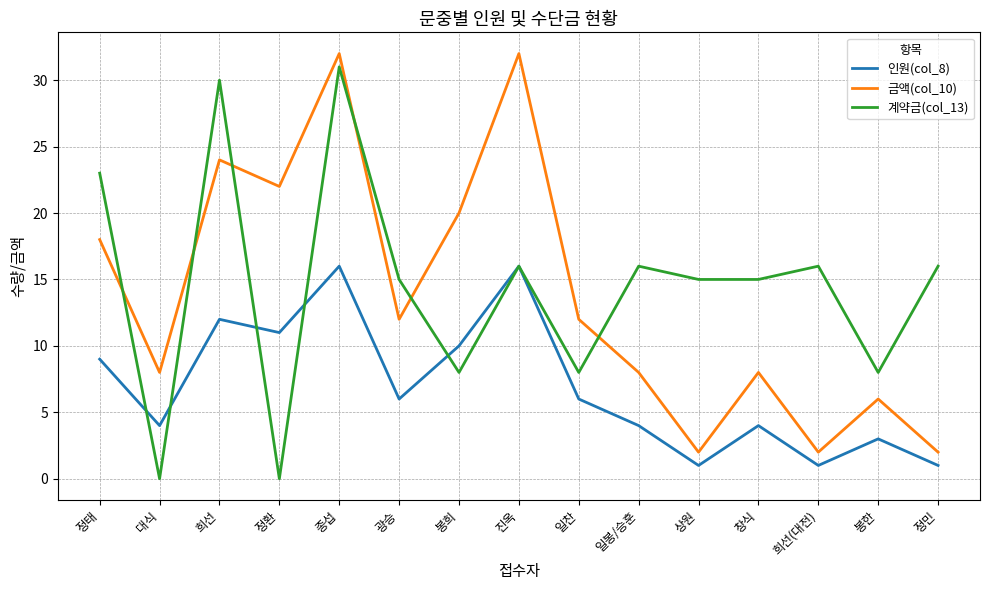

What is the total value across all series at 봉한?

17